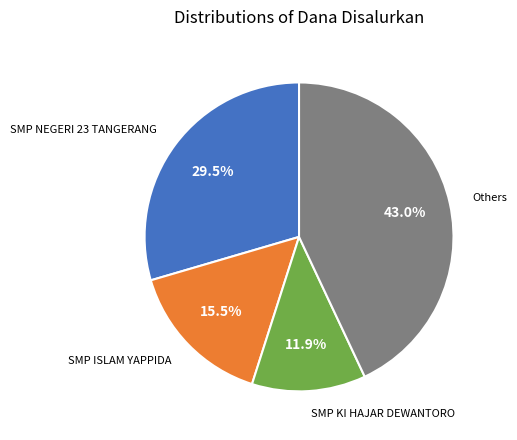

Is there a majority slice in this chart?

No